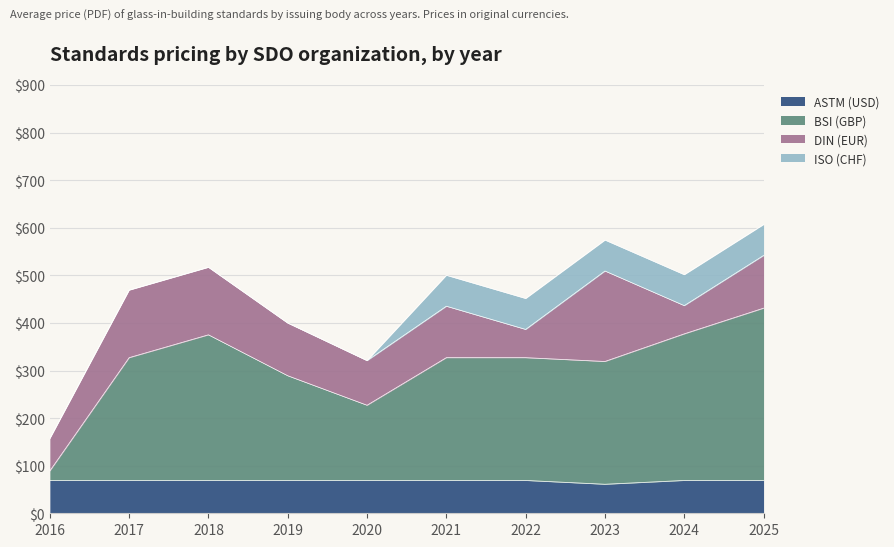

What is the lowest value of the ASTM (USD) series?

61.0